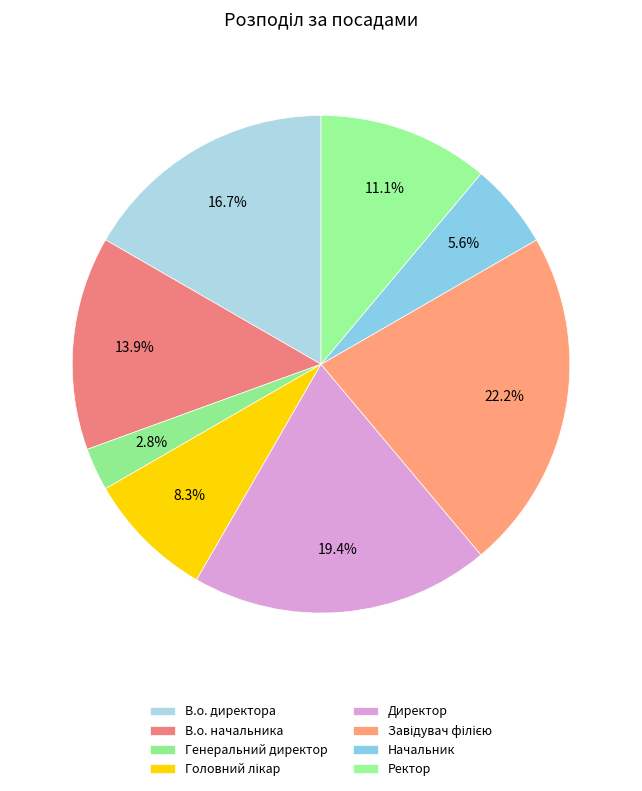

To the nearest percent, what is the average slice percentage?

12%